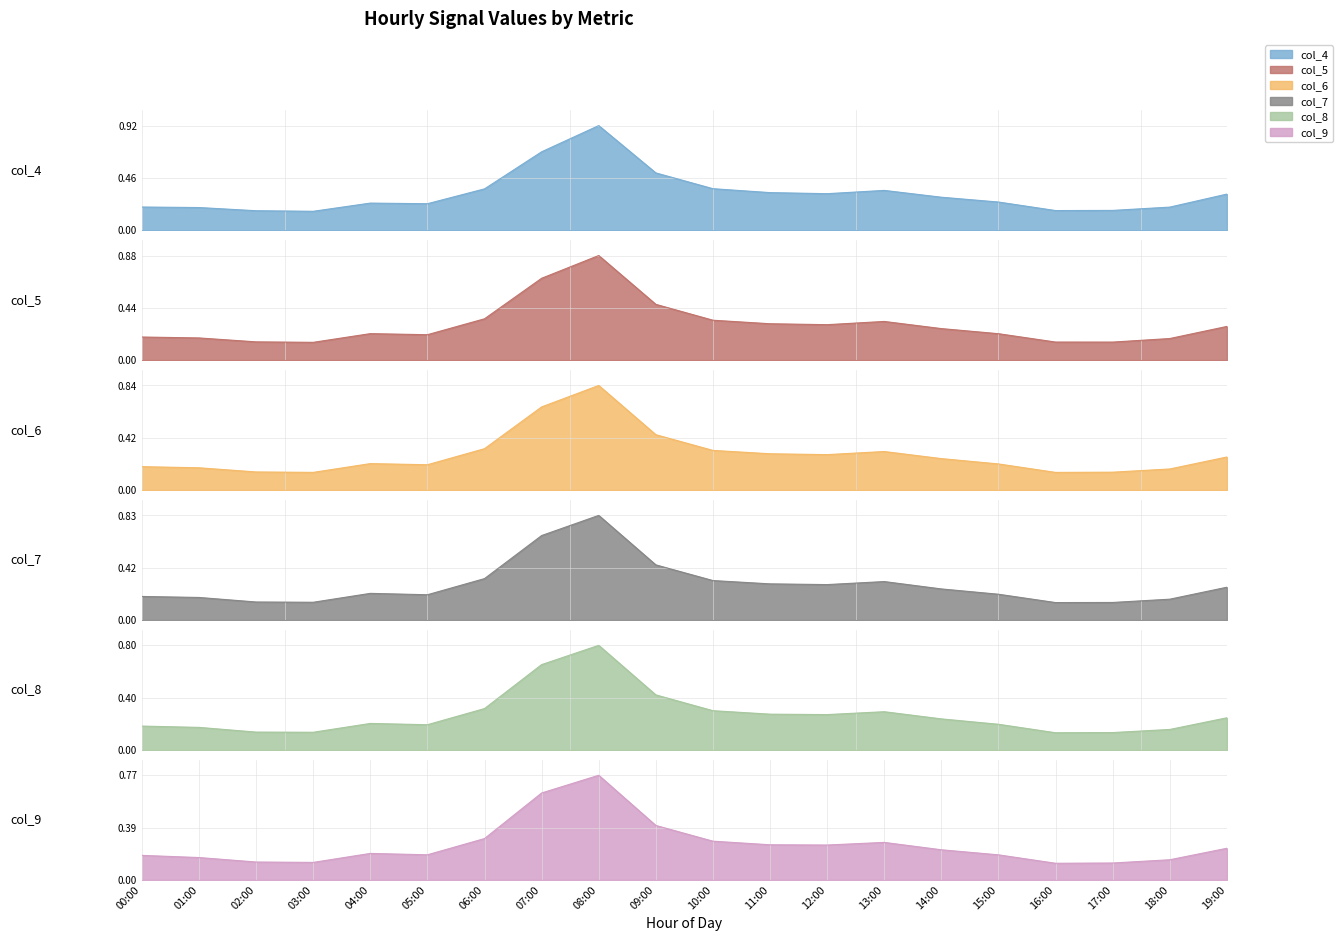

The col_4 series shows 0.1 at 19:00. True or false?

False